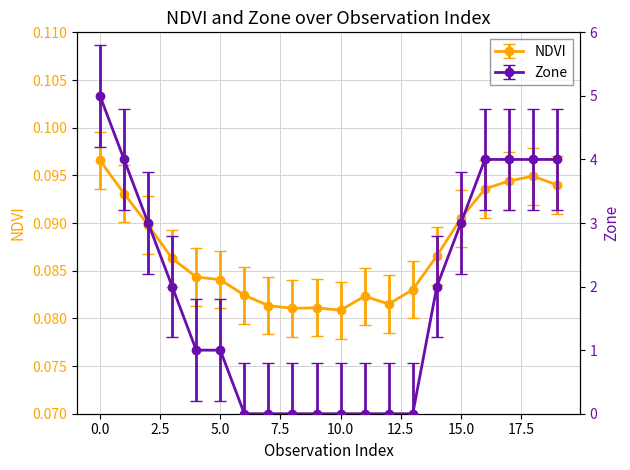

List the series in order of their peak value, highest first.

Zone, NDVI